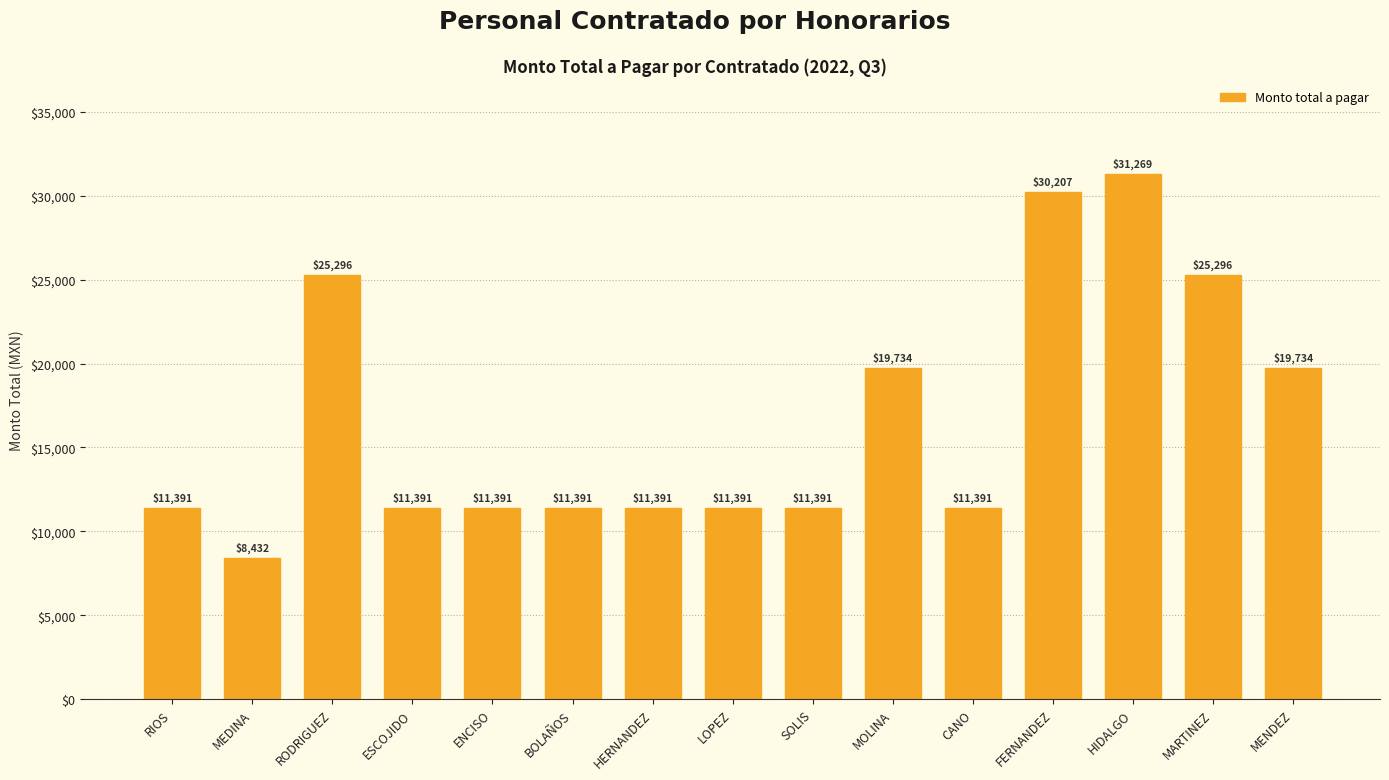

Are the bars horizontal?

No